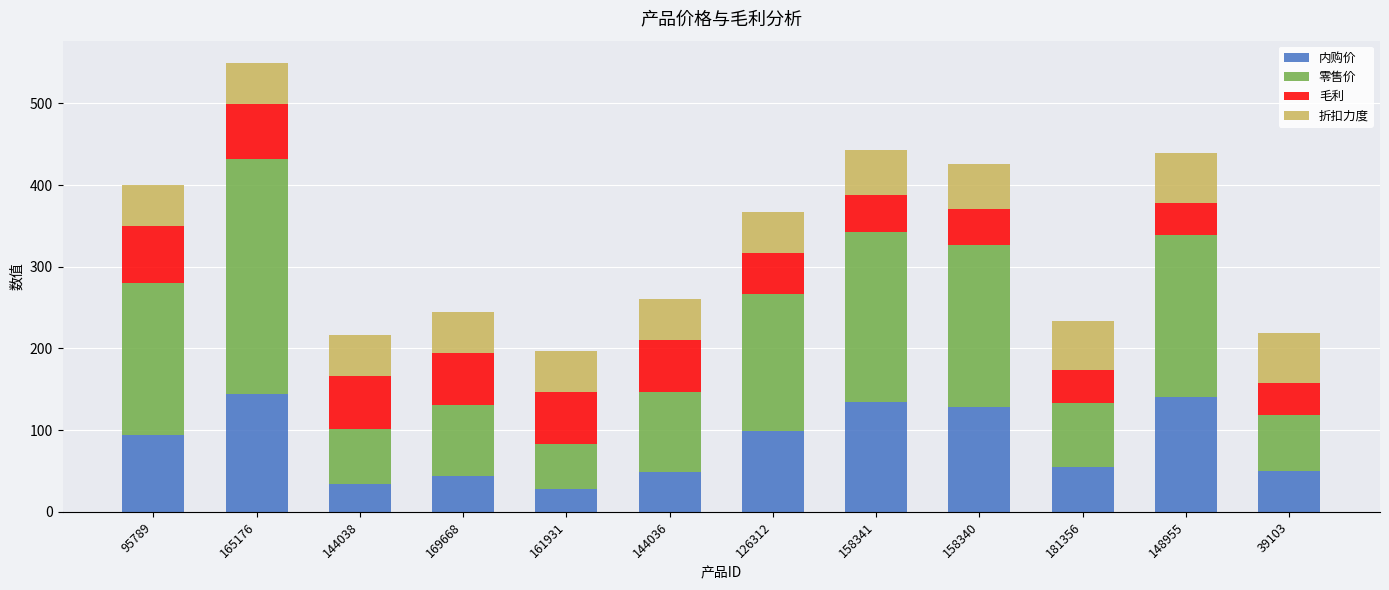

What is the difference between the maximum and minimum values in the 内购价 series?

116.5